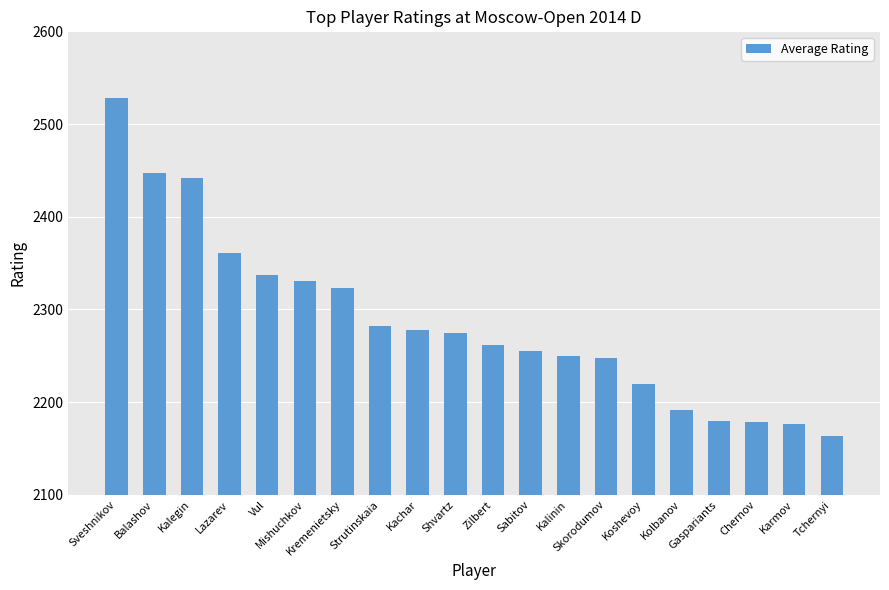

What is the maximum value shown in the chart?

2528